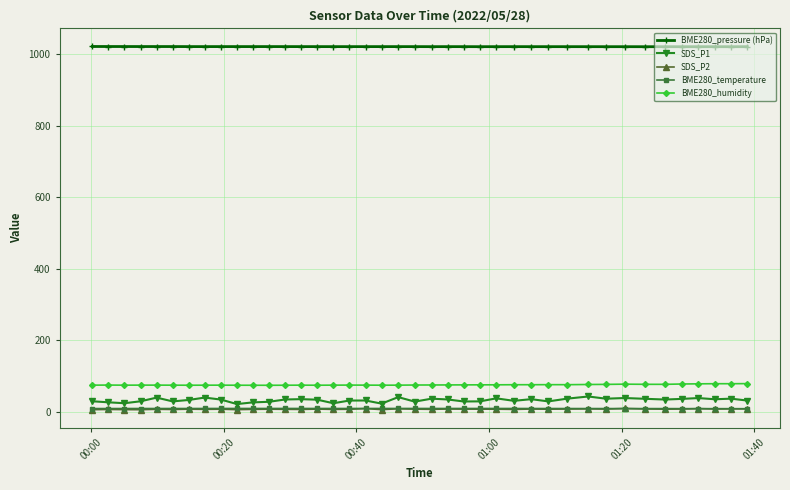

At how many categories does at least one series exceed 577?

40